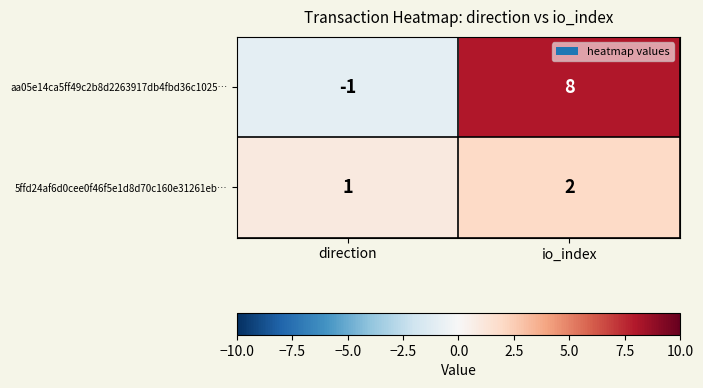

Which label corresponds to the smallest value in the chart?

direction